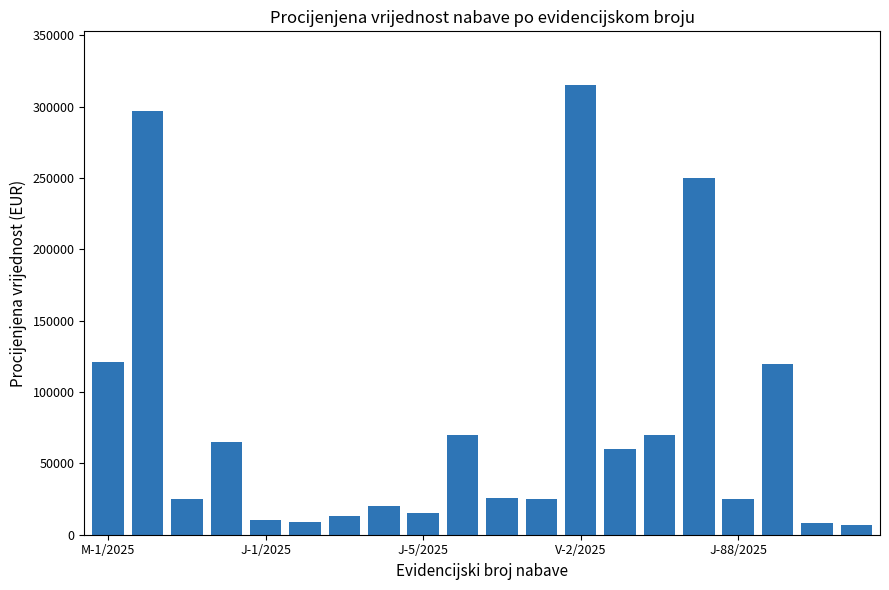

What is the value of the 7th bar from the left?

13000